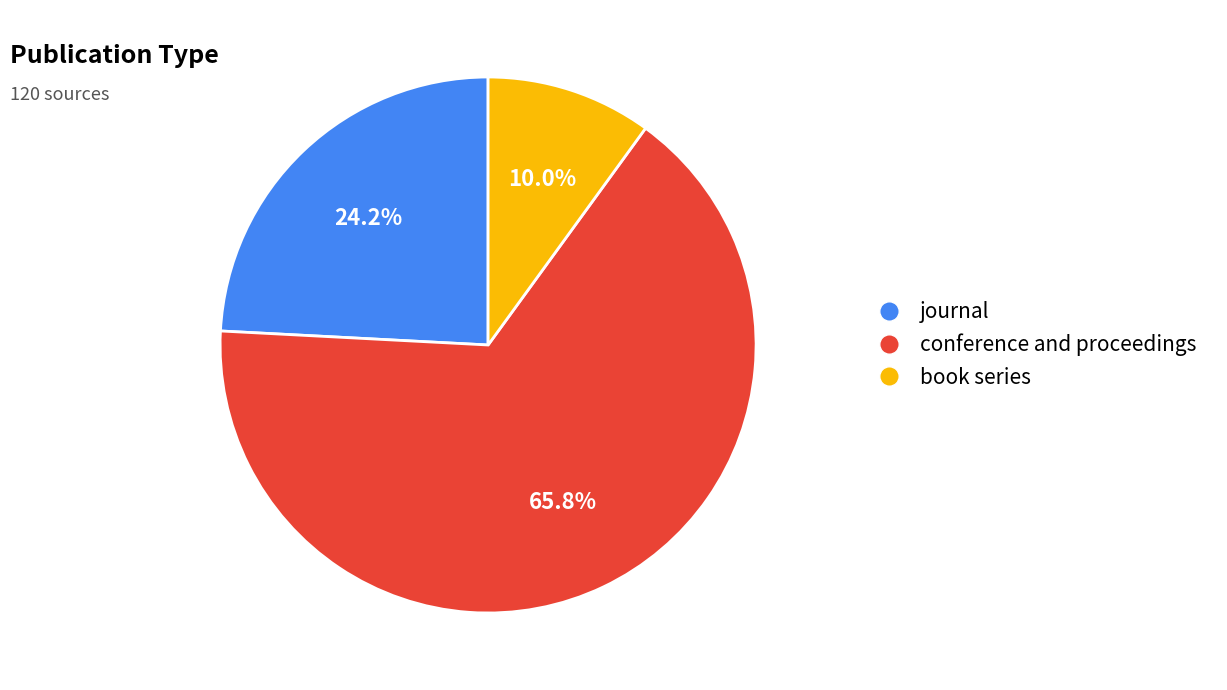

The journal slice represents 24% of the pie. True or false?

True